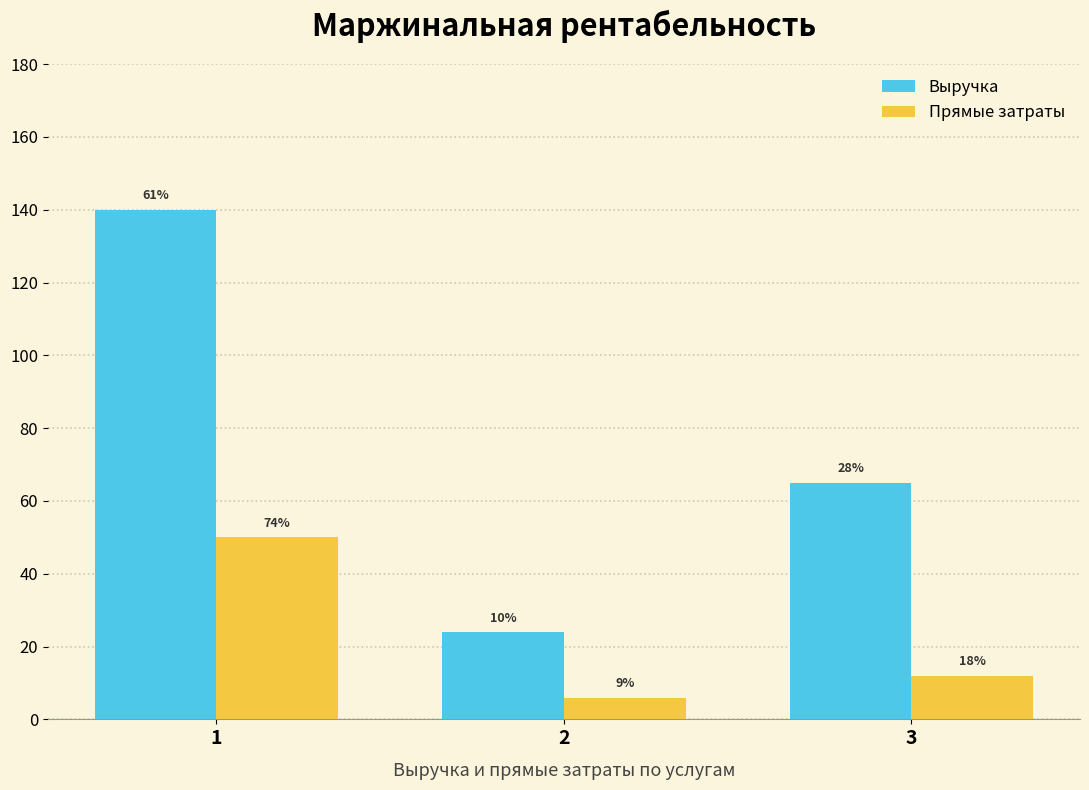

How many bars are there in each group?

2